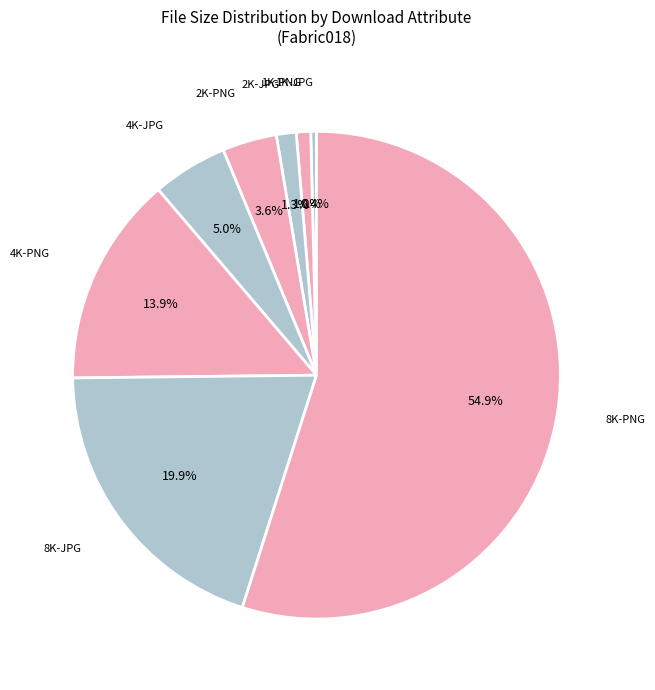

Which category has the smallest portion of the pie?

1K-JPG